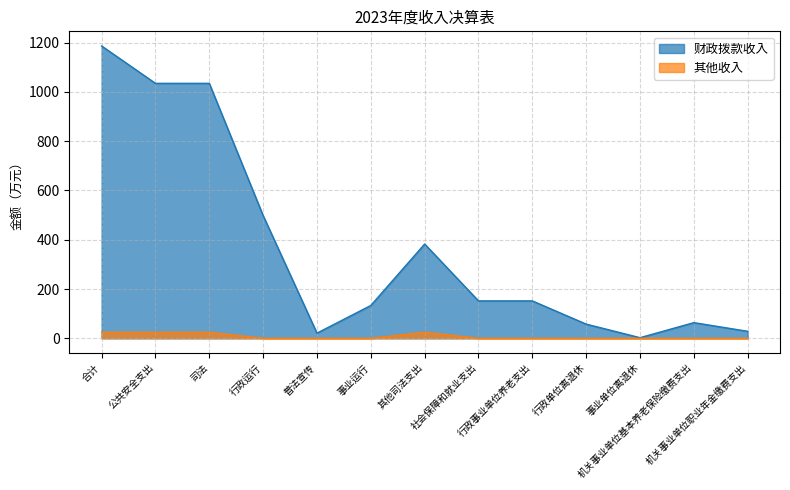

What is the approximate value of 其他收入 at 公共安全支出?

24.6